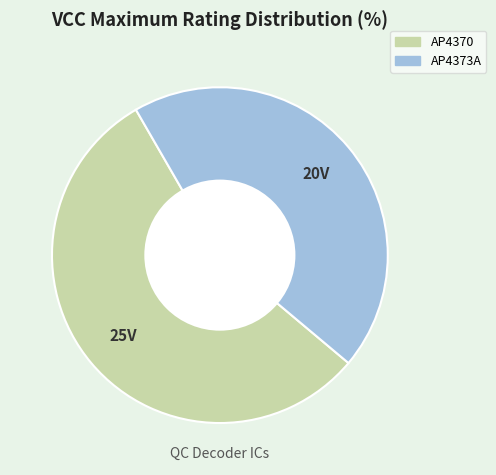

What is the majority slice?

AP4370